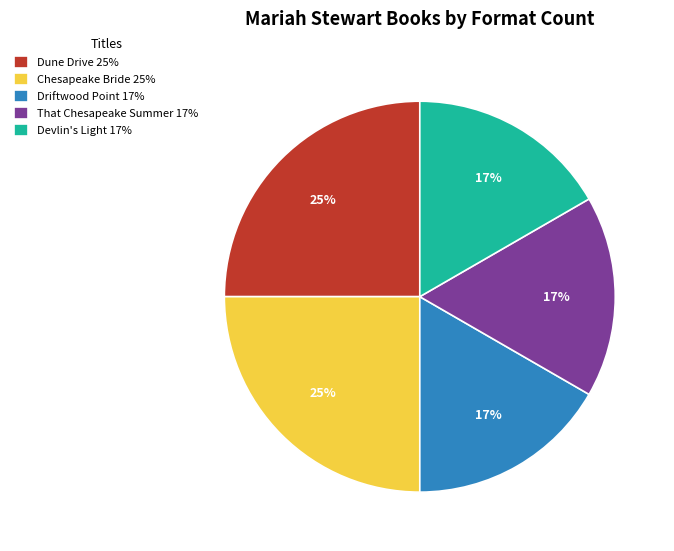

Is it true that Dune Drive 25% is 25% of the pie?

True